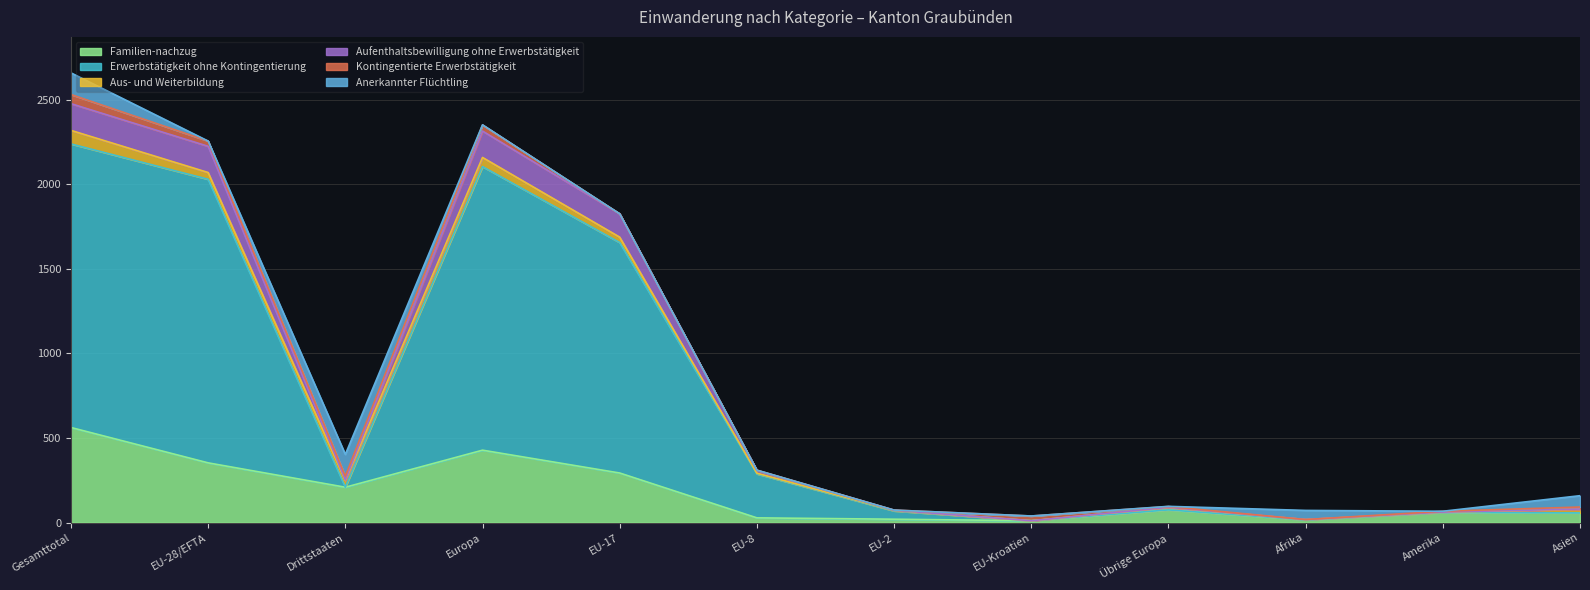

Does the chart display data point markers on the line(s)?

No